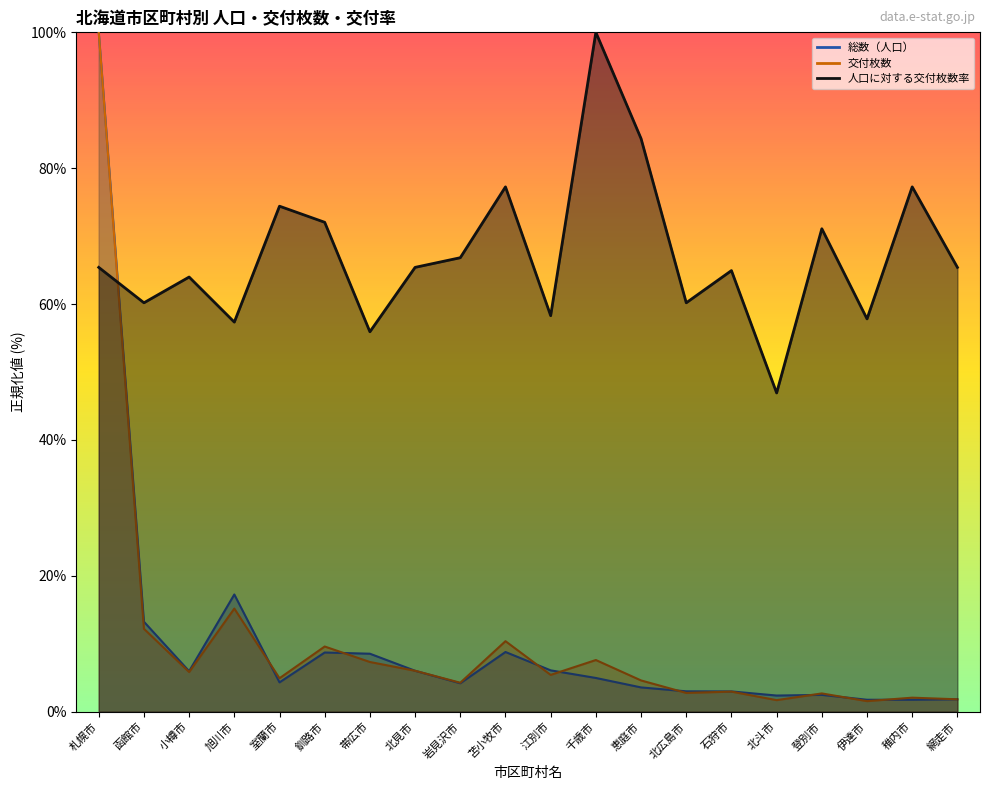

What are all the series names shown in the legend?

総数（人口）, 交付枚数, 人口に対する交付枚数率